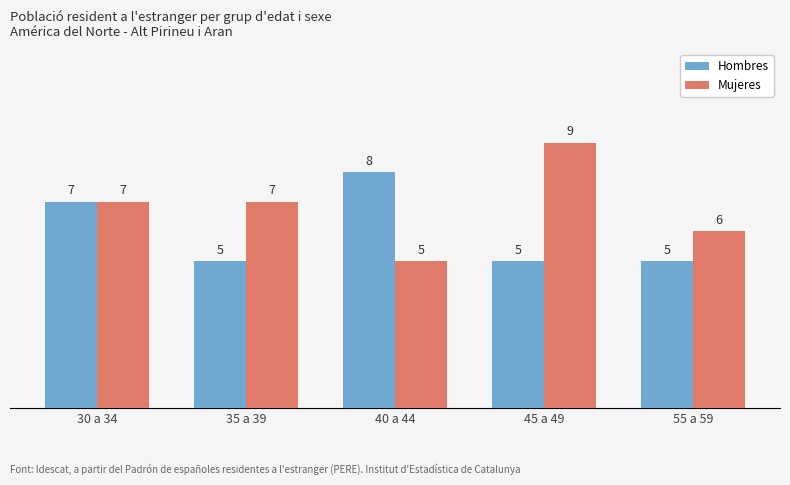

What is the sum of all Hombres values?

30